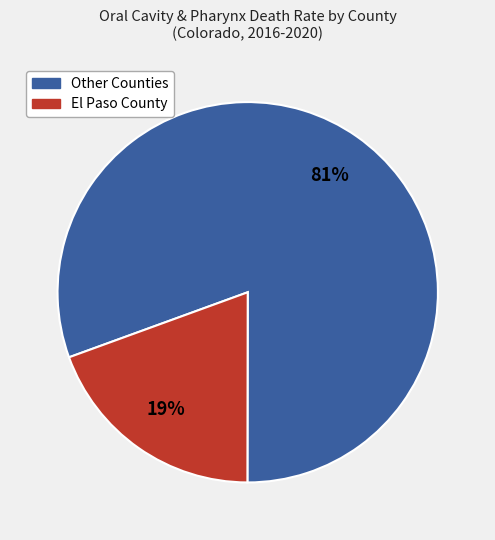

Rank the categories by value from lowest to highest.

El Paso County, Other Counties